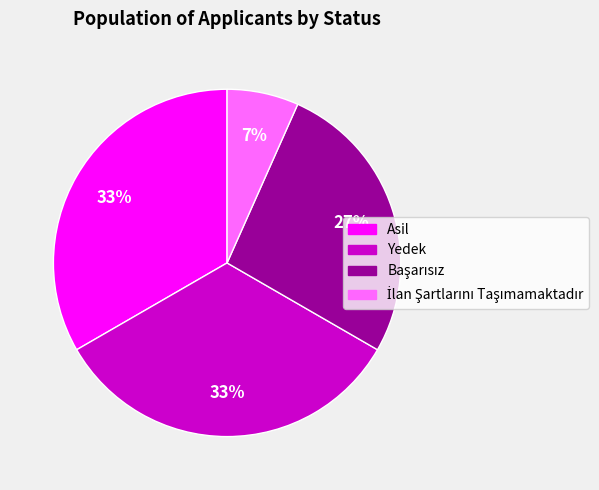

To the nearest percent, what is the average slice percentage?

25%